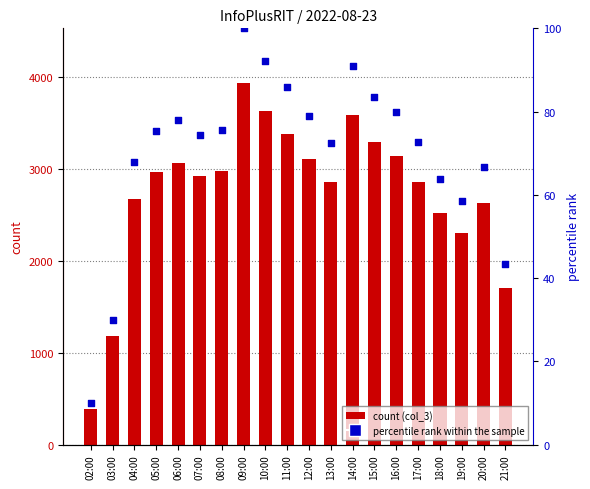

Which series reaches the minimum Y coordinate?

percentile rank within the sample